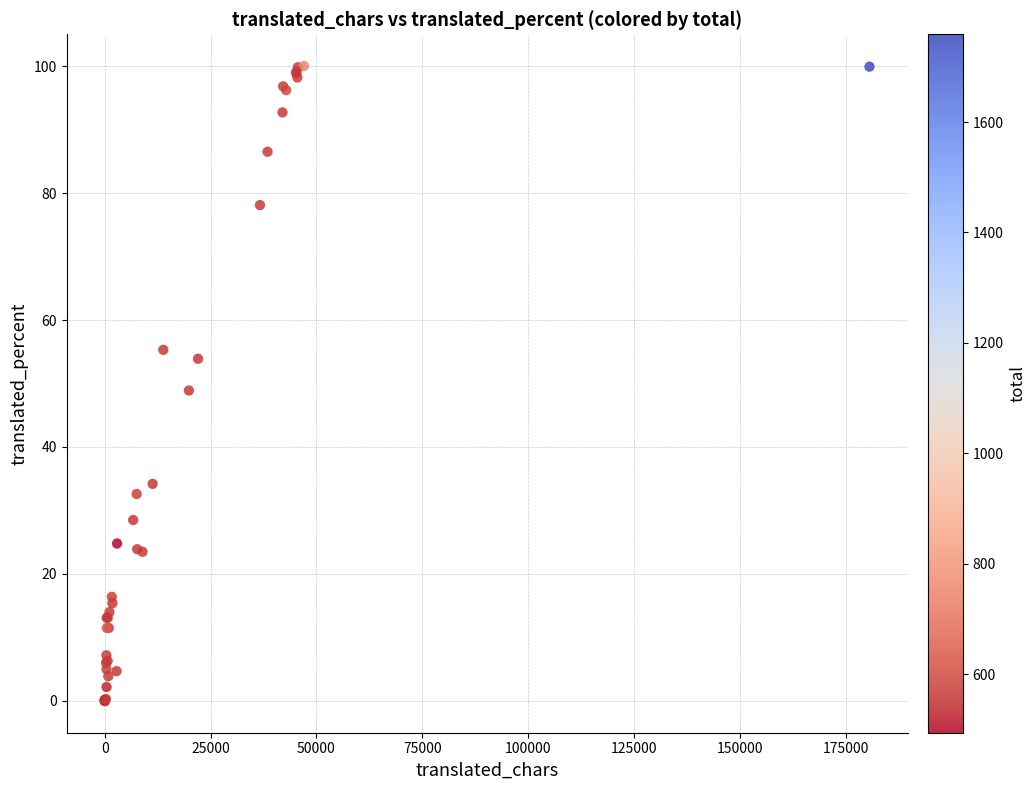

What Y value in the scatter plot is closest to 50?

48.9